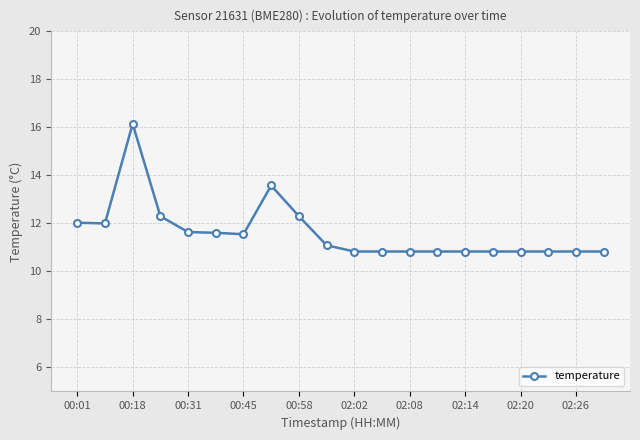

True or false: the data has more than 0 interior local peaks.

True